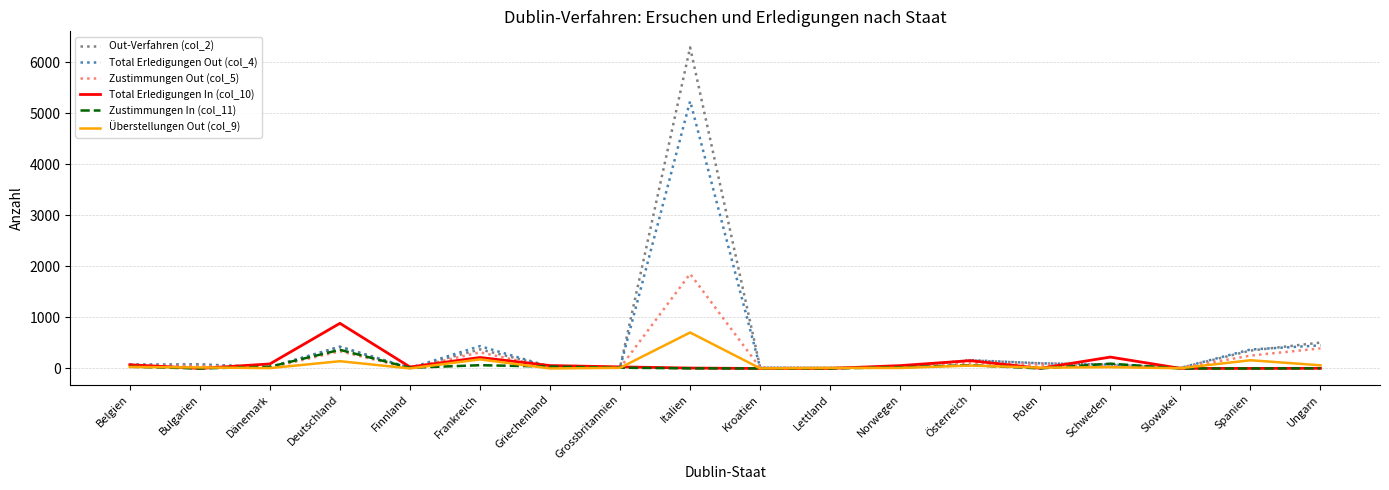

Which series has the largest range (max minus min)?

Out-Verfahren (col_2)